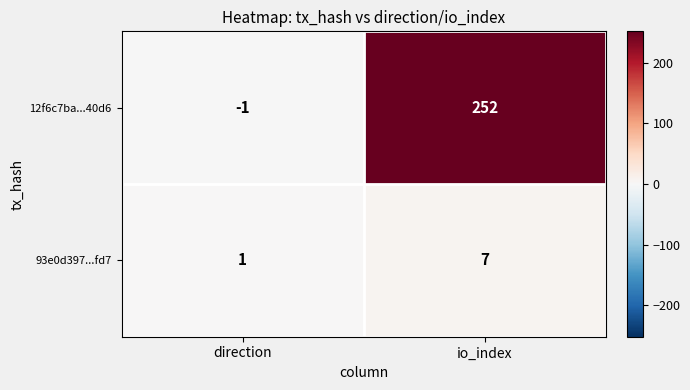

How many negative values does the 12f6c7ba...40d6 series have?

1